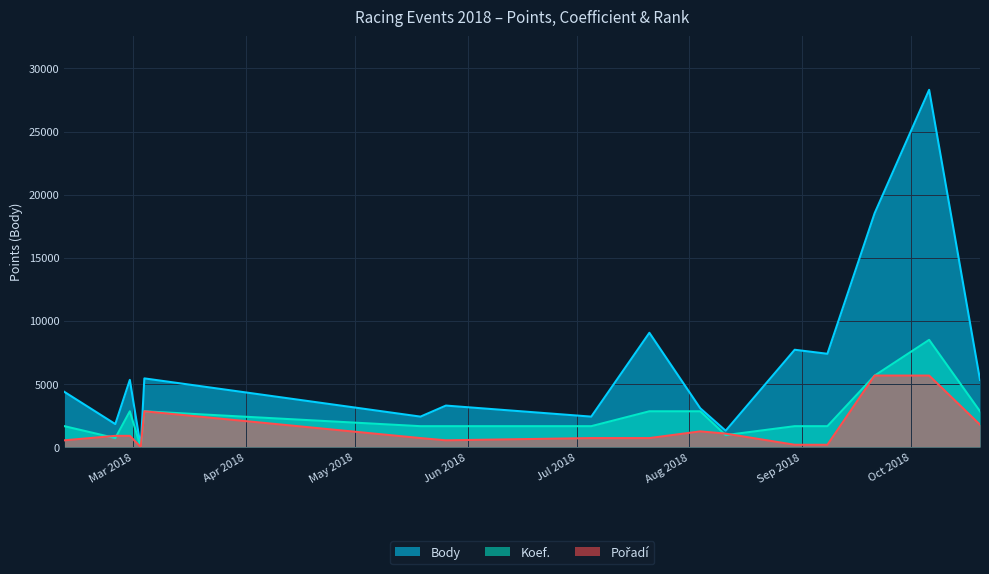

Which series has the largest range (max minus min)?

Body